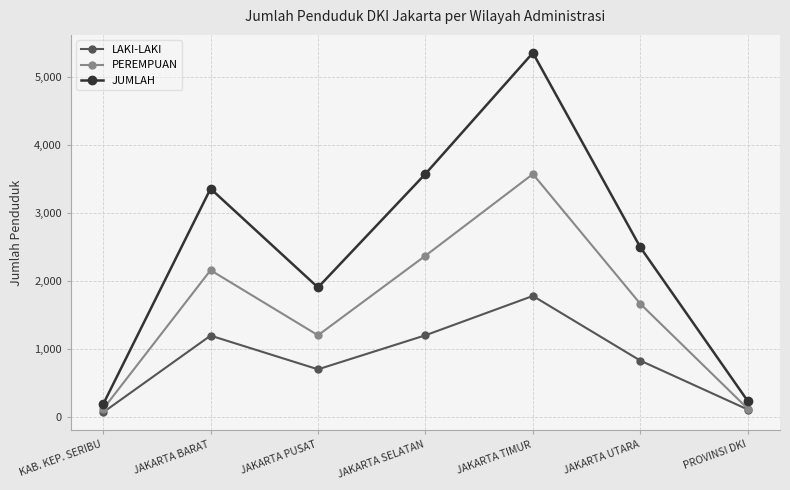

What is the sum of all LAKI-LAKI values?

5907